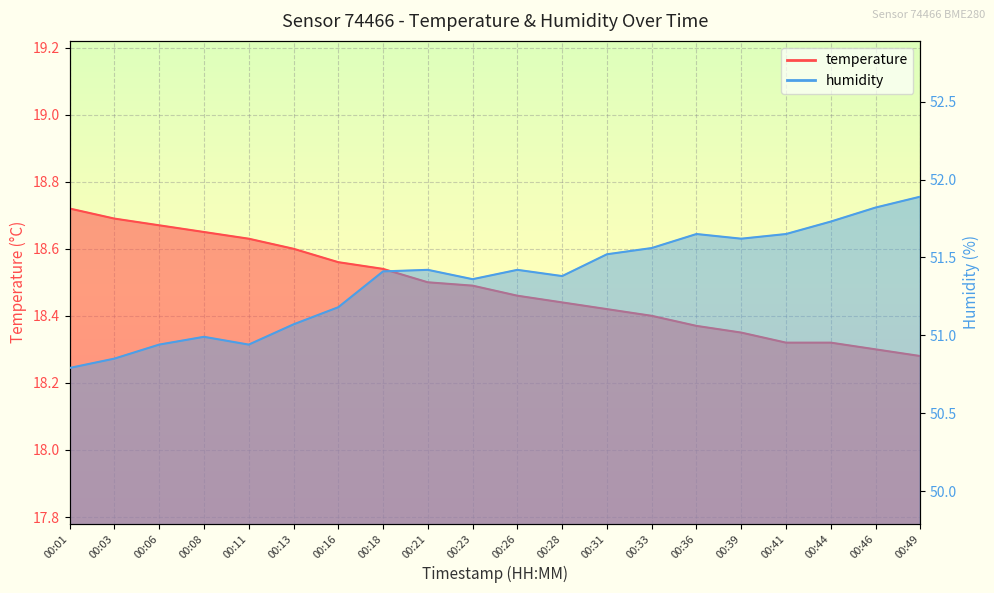

What is the greatest value displayed?

51.9